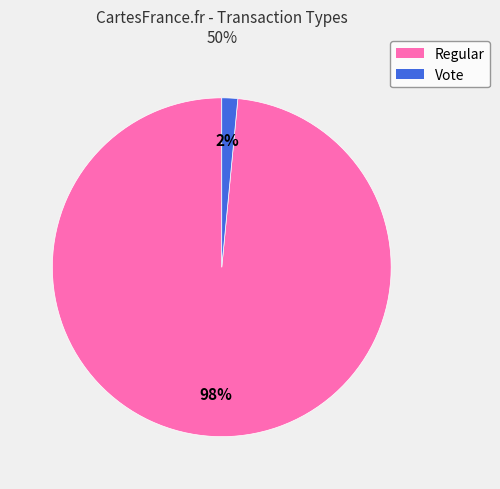

What is the majority slice?

Regular